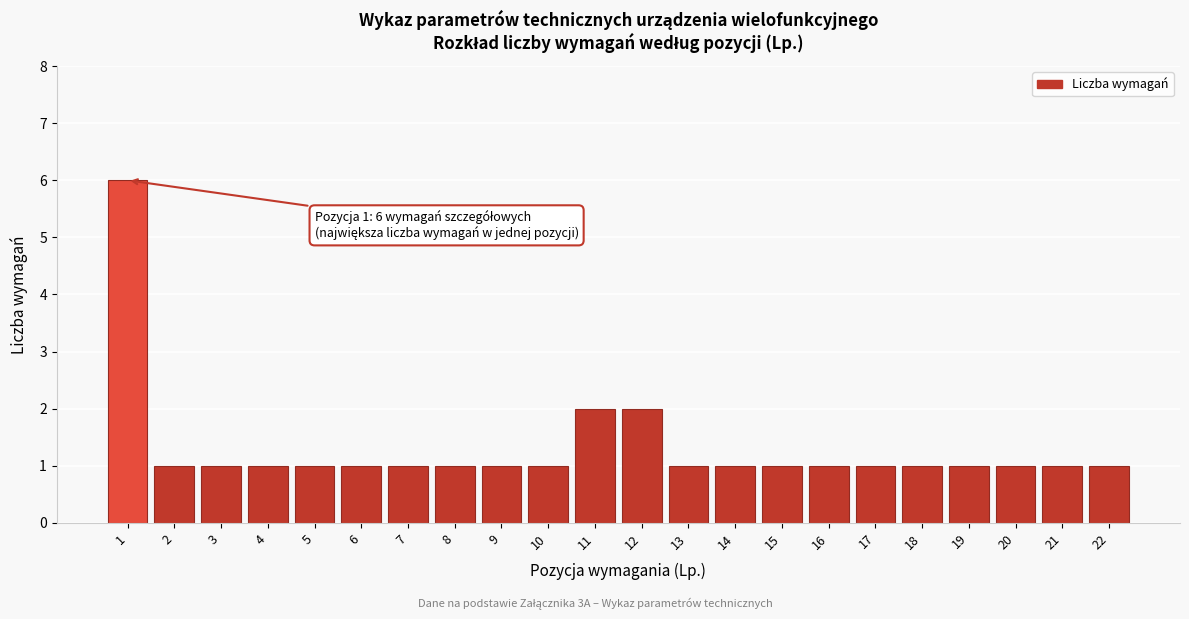

Reading left to right, extract all data points from this chart.

6	1	1	1	1	1	1	1	1	1	2	2	1	1	1	1	1	1	1	1	1	1